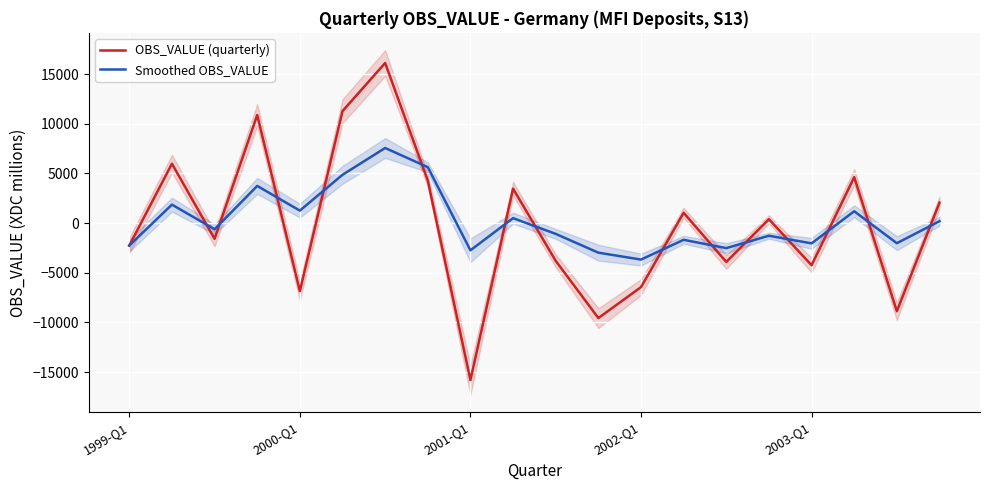

How many interior local peaks does the Smoothed OBS_VALUE series have?

7